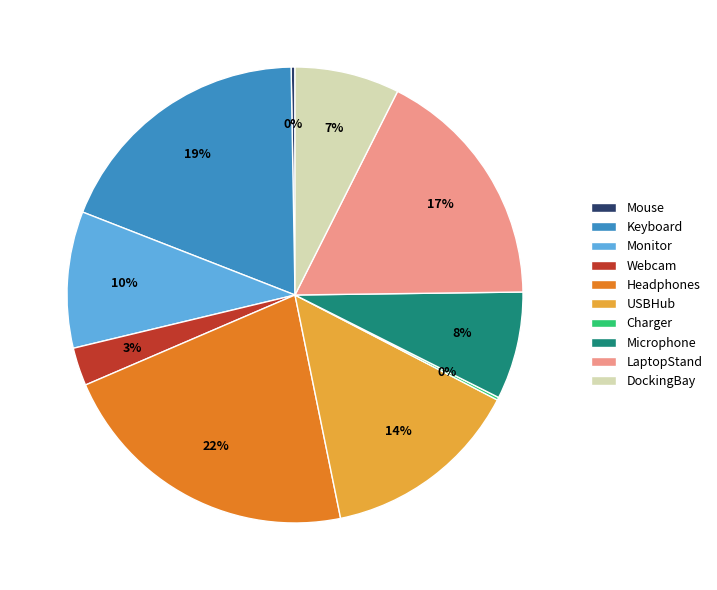

Do DockingBay and Webcam together represent more than half of the pie?

No